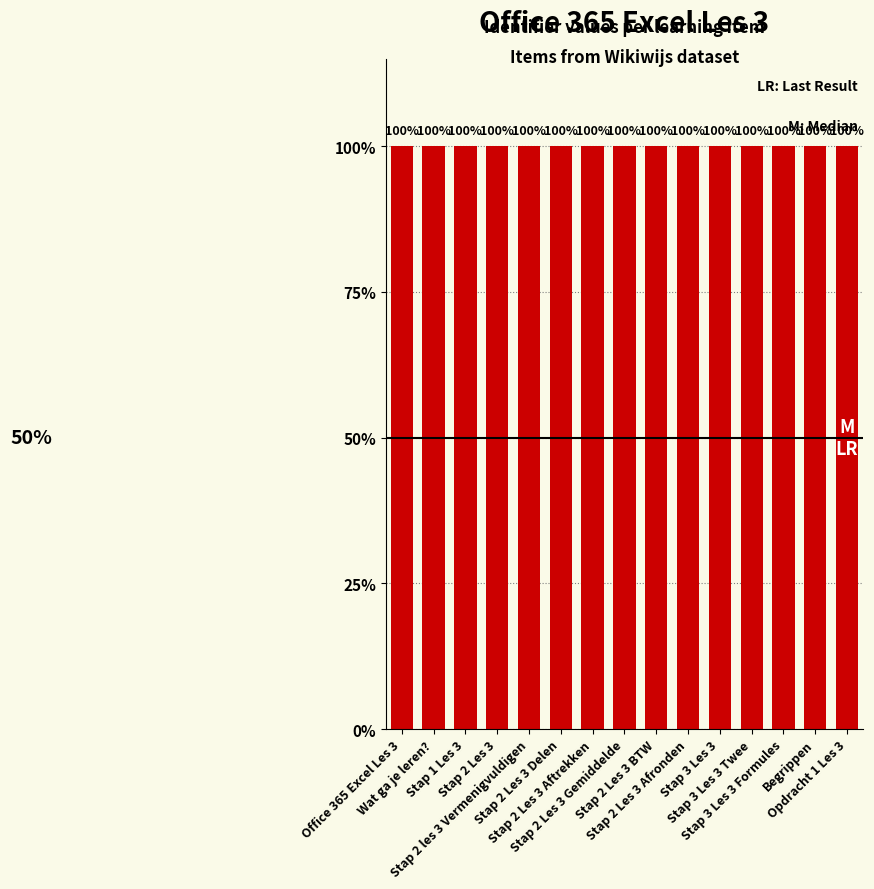

How many values are between 0 and 1?

15